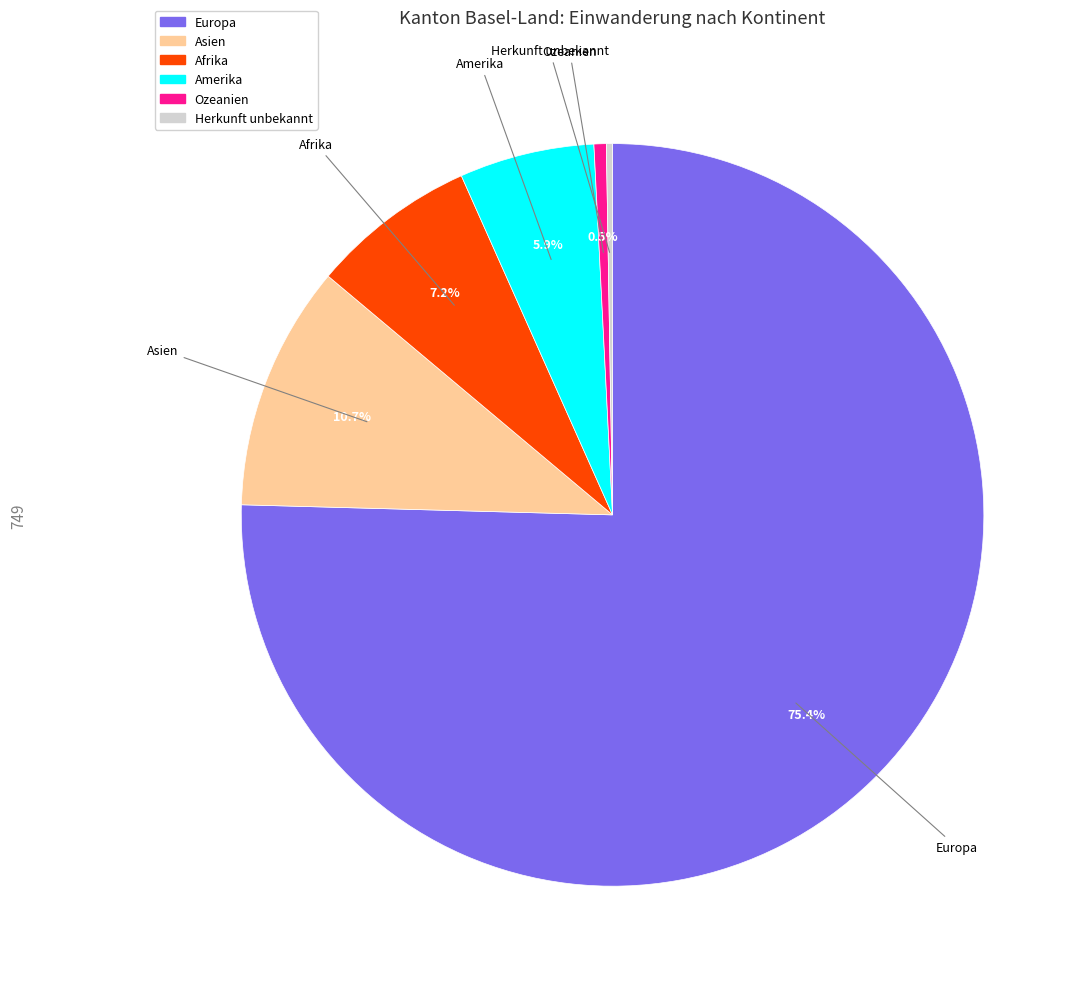

Which category has the biggest portion of the pie?

Europa